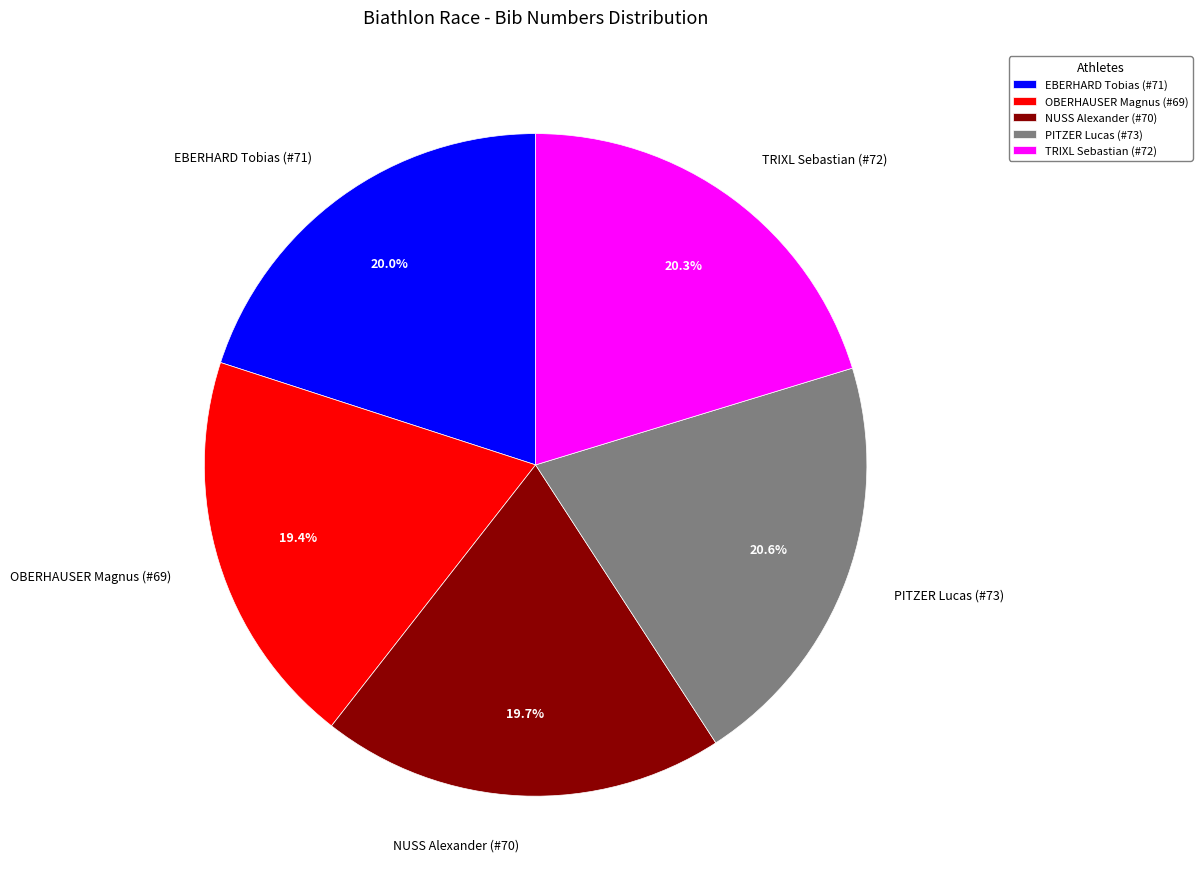

Does any single category account for the majority?

No